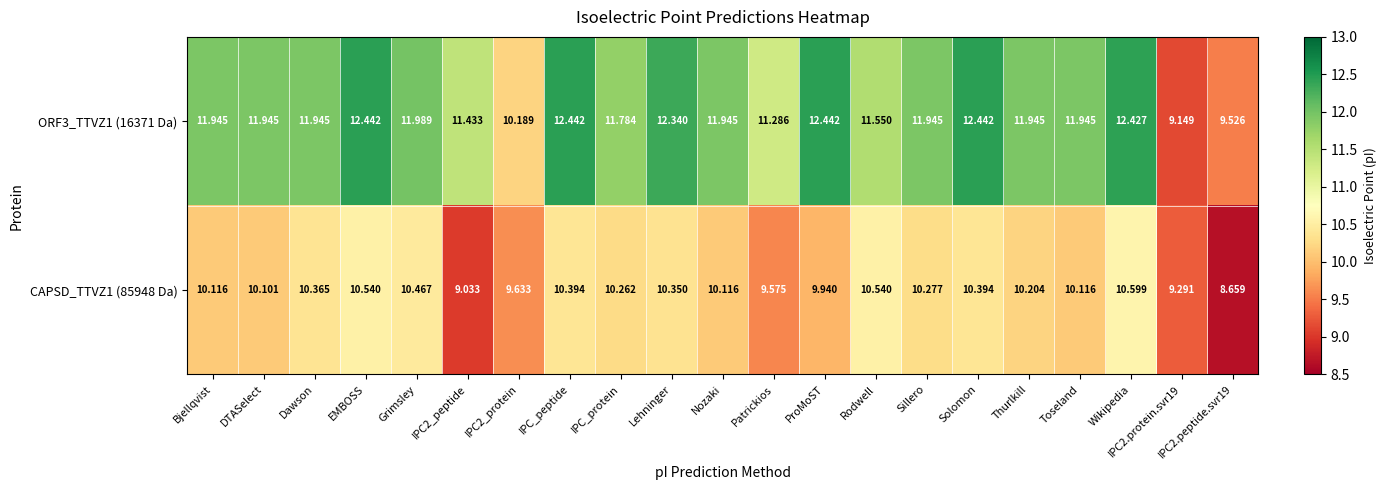

Where does the CAPSD_TTVZ1 (85948 Da) series first go above 10?

Bjellqvist